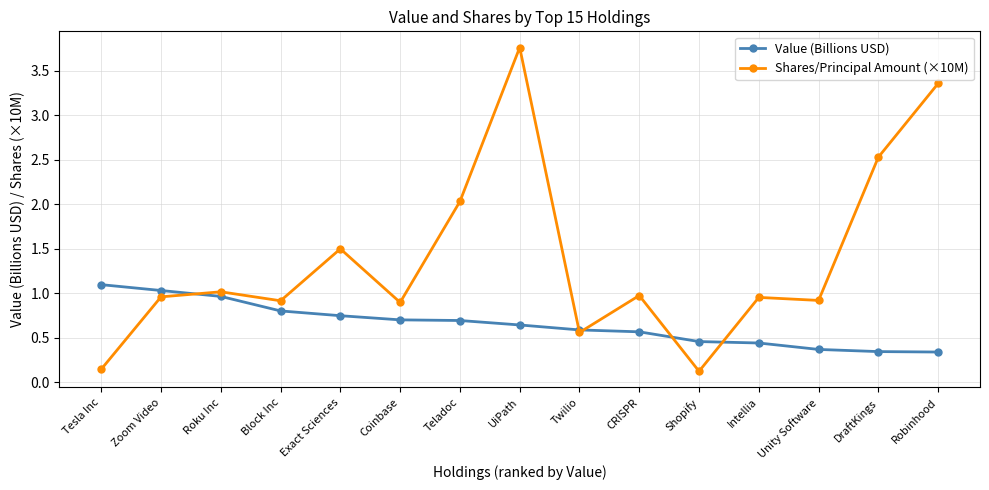

Is the value of Shares/Principal Amount (×10M) at Coinbase greater than the value of Value (Billions USD) at CRISPR?

Yes